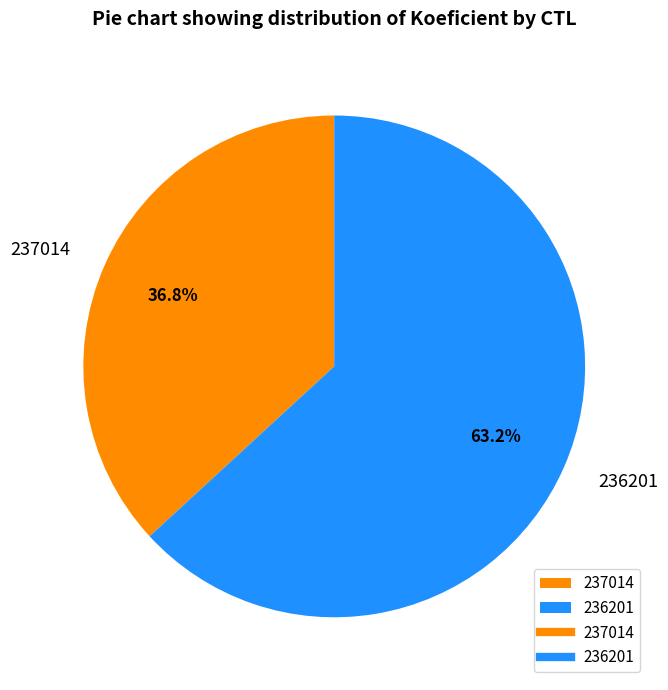

Approximately how many times larger is the value at 236201 compared to 237014?

1.7